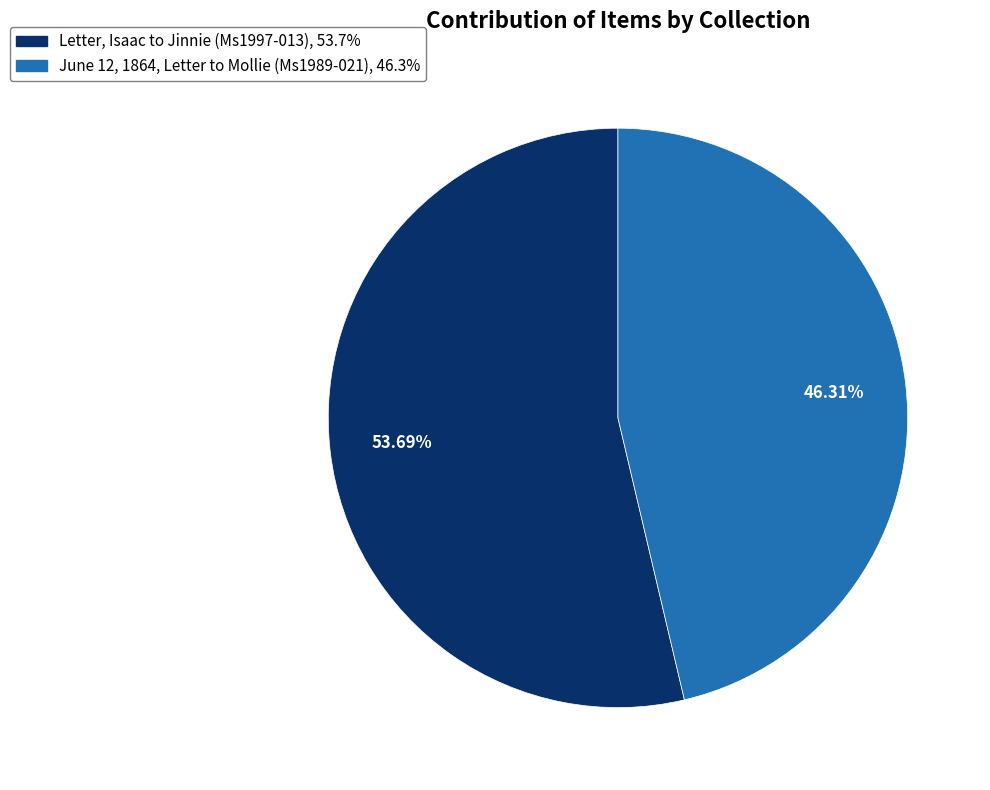

Do June 12, 1864, Letter to Mollie (Ms1989-021) and Letter, Isaac to Jinnie (Ms1997-013) together represent more than half of the pie?

Yes